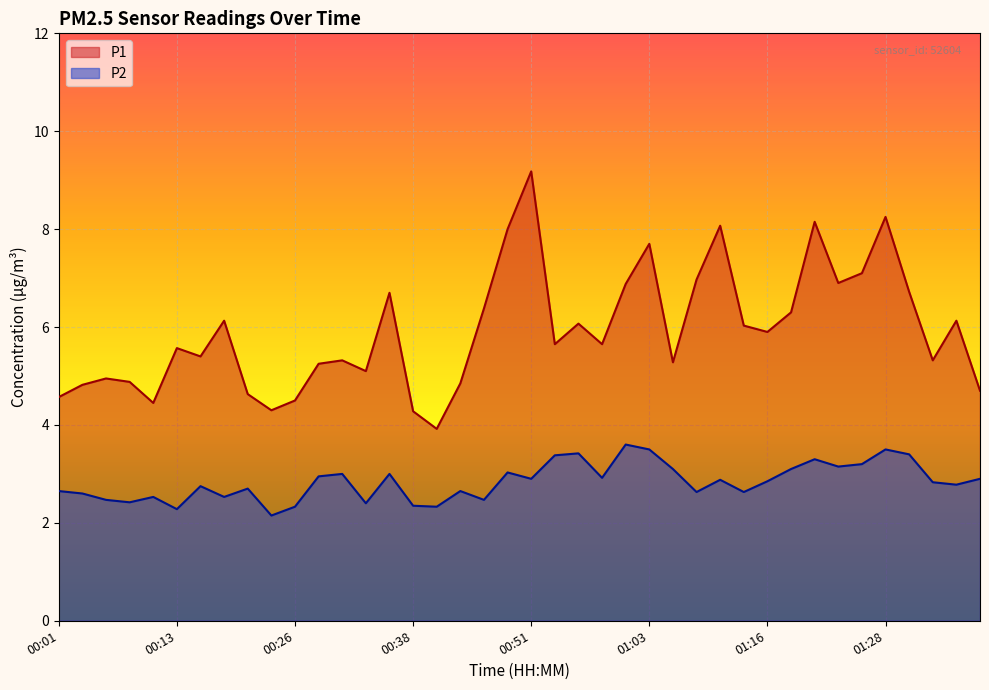

At how many categories does at least one series exceed 8?

4